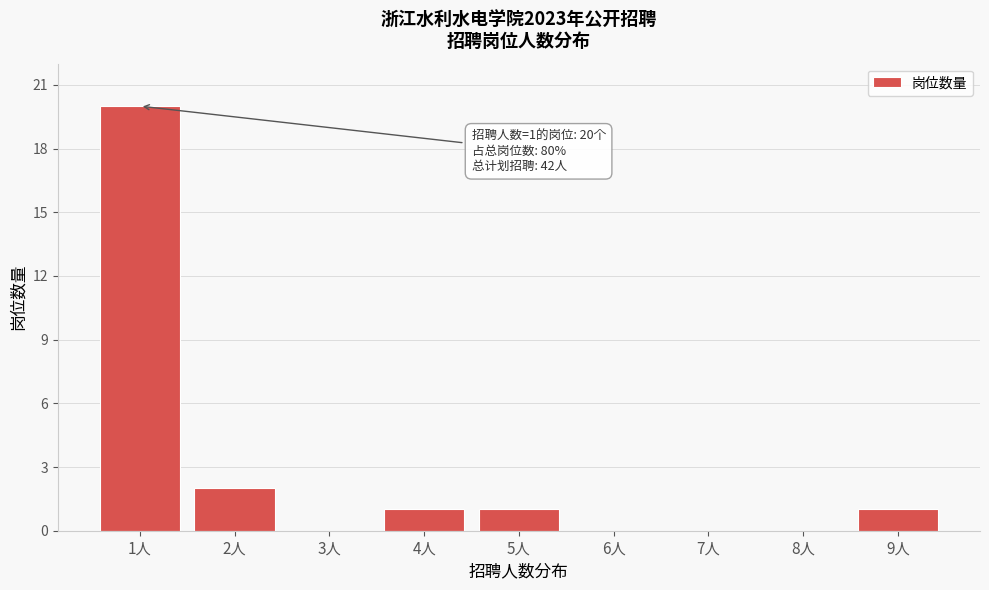

Reading left to right, what are all the values shown in this chart?

1人=20	2人=2	3人=0	4人=1	5人=1	6人=0	7人=0	8人=0	9人=1